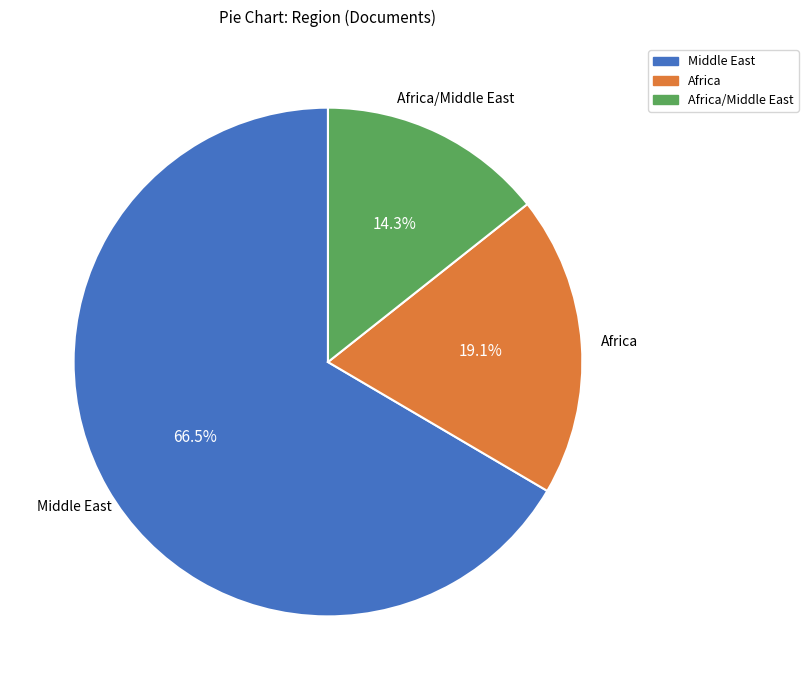

Does any single category account for the majority?

Yes